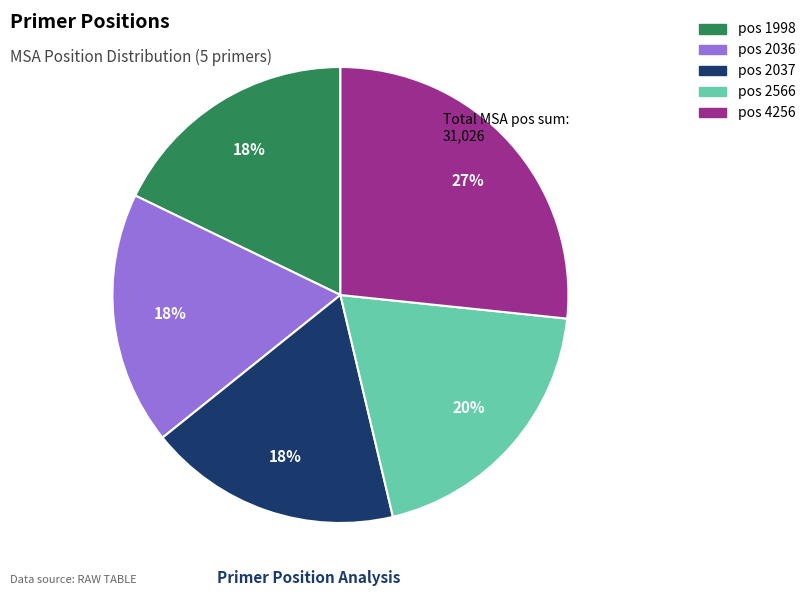

What percentage is the pos 2037 slice, to the nearest percent?

18%